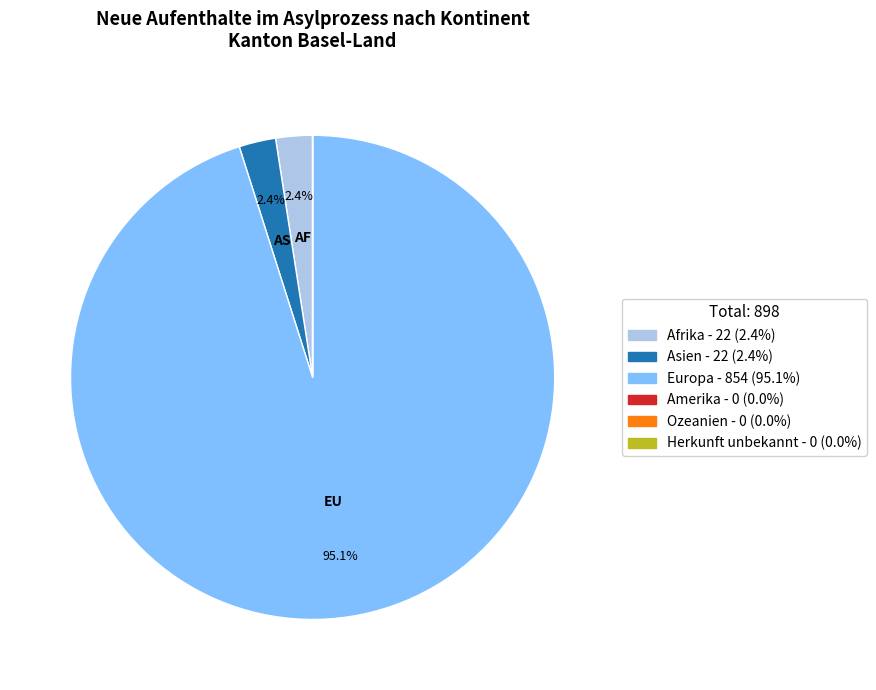

Which slice is the largest?

Europa